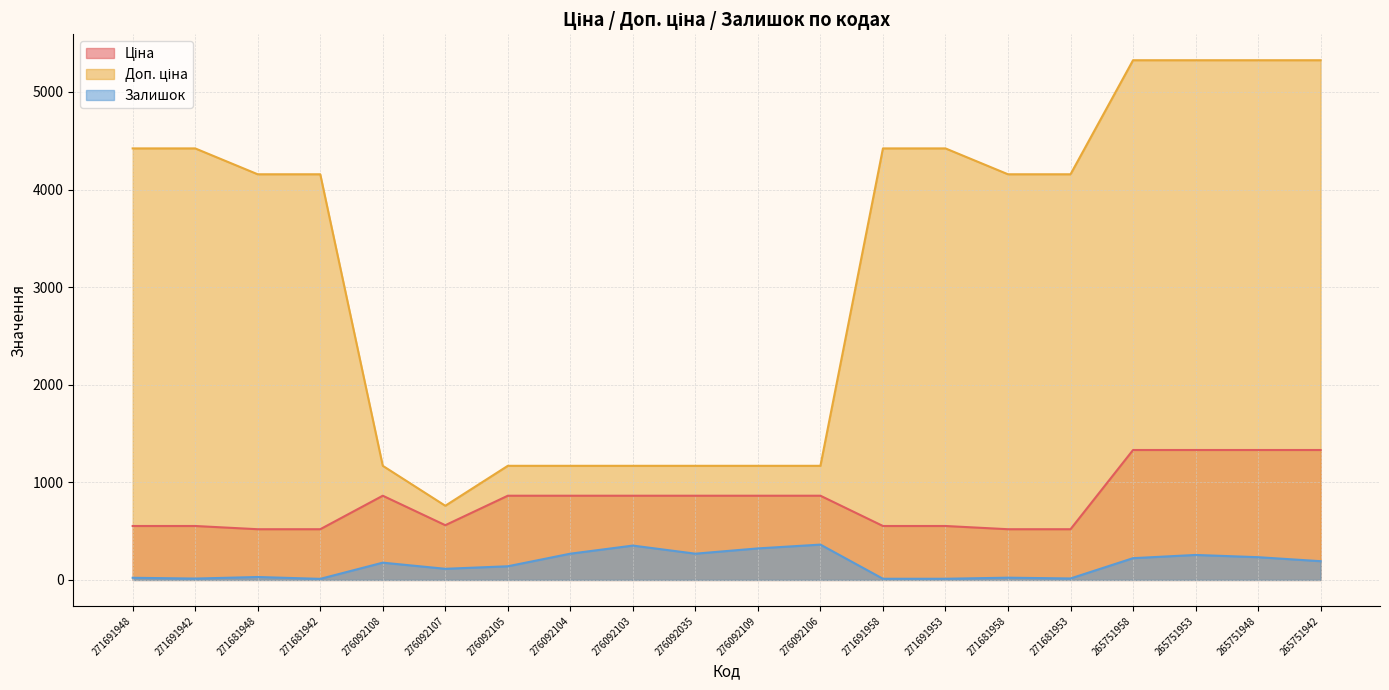

True or false: Ціна and Доп. ціна cross at least once.

False